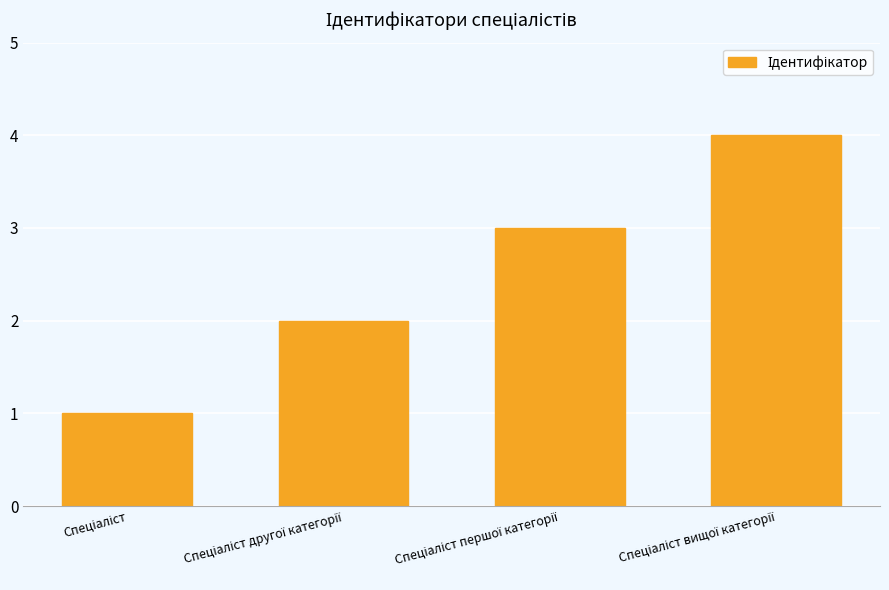

What is the value of the 3rd bar from the left?

3